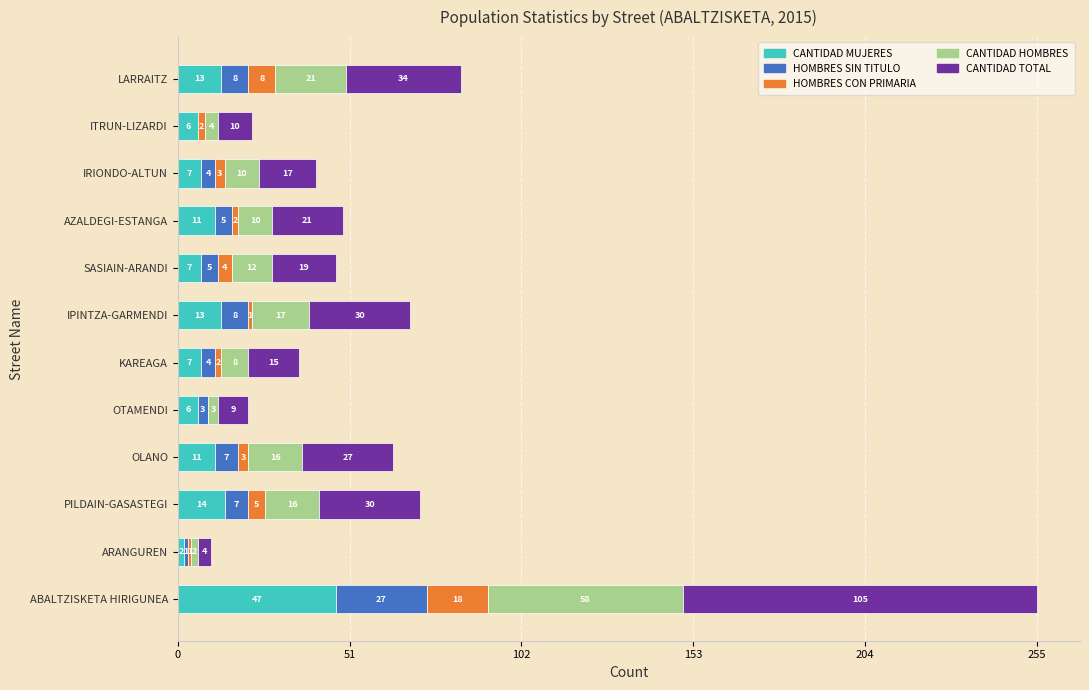

What is the maximum value for CANTIDAD MUJERES?

47